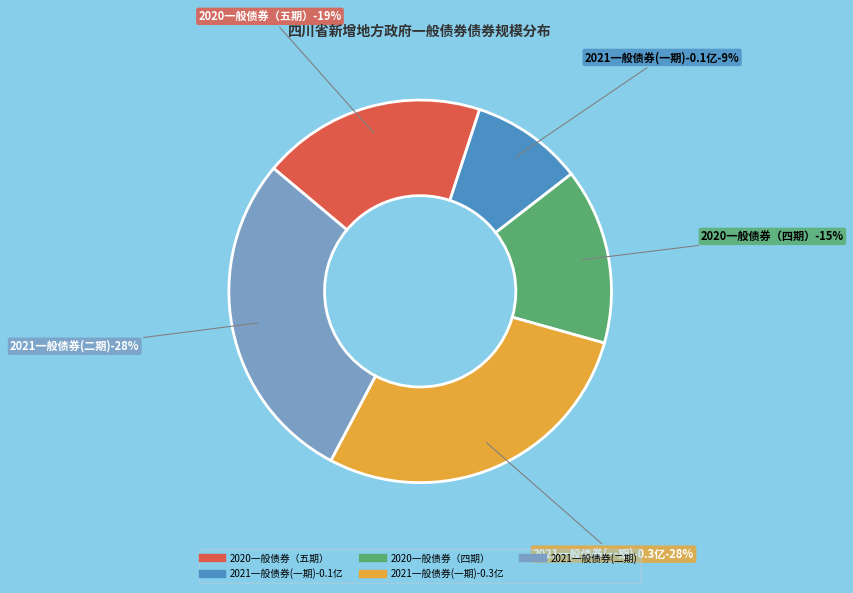

Rank the categories by value from lowest to highest.

2021年四川省政府一般债券(一期)-0.1, 2020年四川省政府一般债券（四期）, 2020年四川省政府一般债券（五期）, 2021年四川省政府一般债券(一期)-0.3, 2021年四川省政府一般债券(二期)